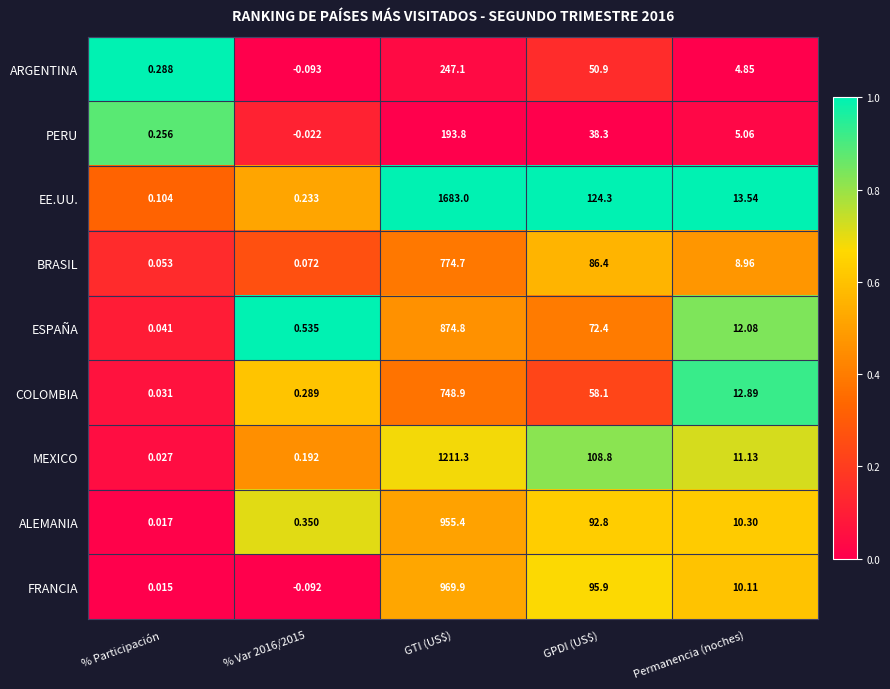

Is the value of EE.UU. at GTI (US$) greater than the value of ALEMANIA at Permanencia (noches)?

Yes